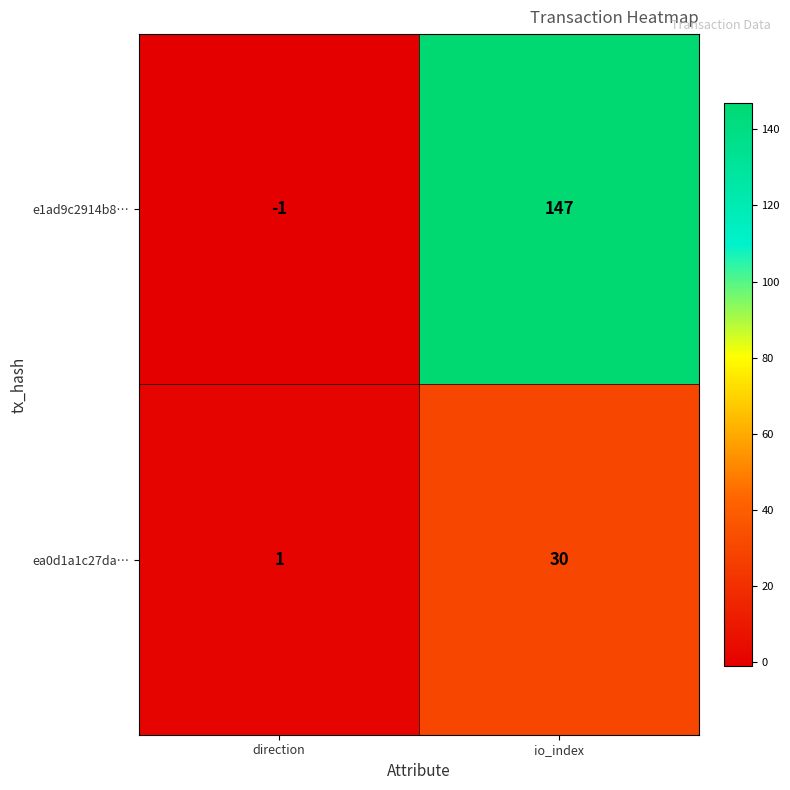

Rank the series at io_index from lowest to highest value.

ea0d1a1c27da…, e1ad9c2914b8…